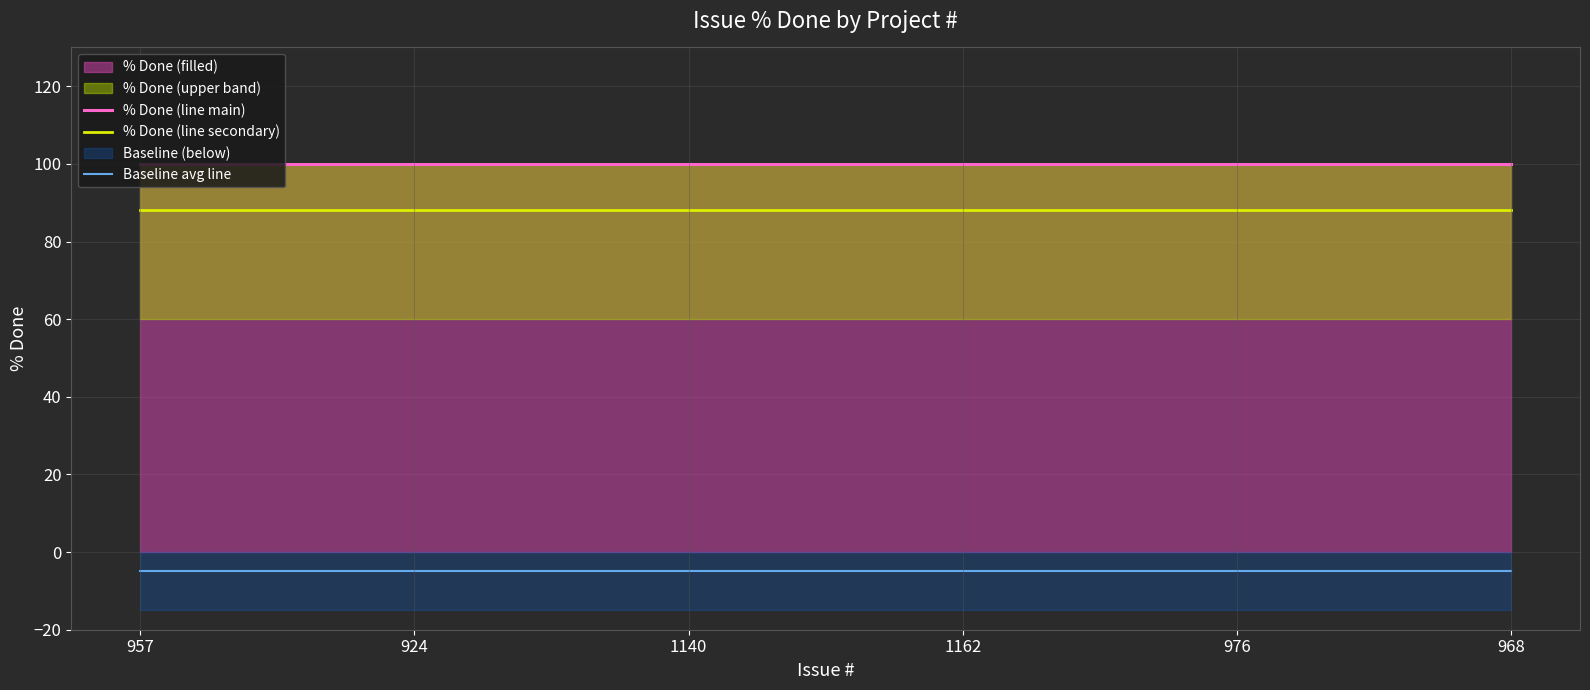

What is the label of the 3rd point from the left?

1140